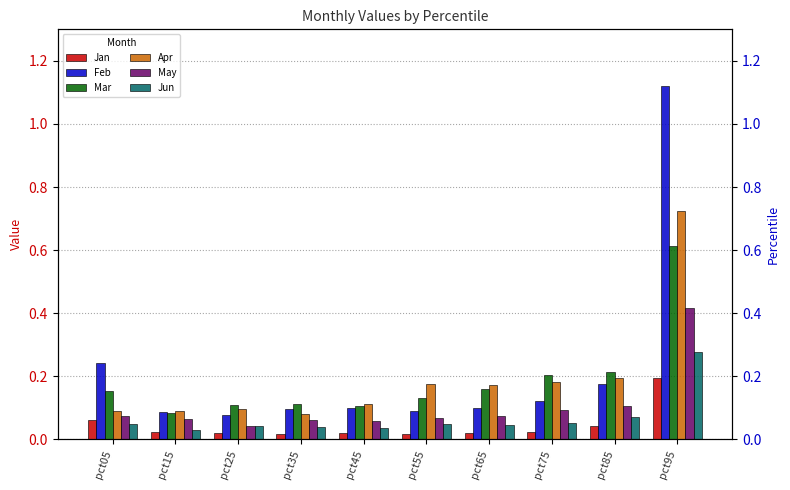

What is the greatest value displayed?

1.1